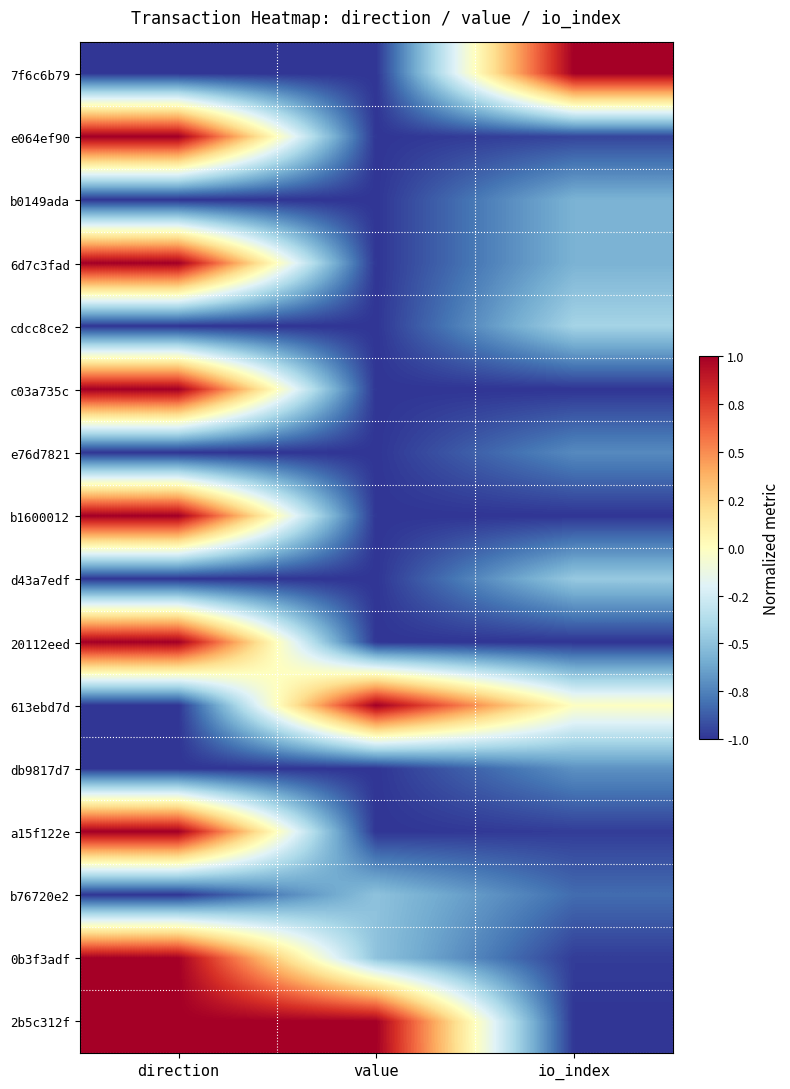

Reading left to right, transcribe all the data shown in this chart.

7f6c6b79: direction=0.0	value=0.0	io_index=1.0
e064ef90: direction=1.0	value=0.0	io_index=0.0
b0149ada: direction=0.0	value=0.0	io_index=0.2
6d7c3fad: direction=1.0	value=0.0	io_index=0.2
cdcc8ce2: direction=0.0	value=0.0	io_index=0.3
c03a735c: direction=1.0	value=0.0	io_index=0.0
e76d7821: direction=0.0	value=0.0	io_index=0.1
b1600012: direction=1.0	value=0.0	io_index=0.0
d43a7edf: direction=0.0	value=0.0	io_index=0.3
20112eed: direction=1.0	value=0.0	io_index=0.0
613ebd7d: direction=0.0	value=1.0	io_index=0.5
db9817d7: direction=0.0	value=0.0	io_index=0.2
a15f122e: direction=1.0	value=0.0	io_index=0.0
b76720e2: direction=0.0	value=0.2	io_index=0.1
0b3f3adf: direction=1.0	value=0.2	io_index=0.0
2b5c312f: direction=1.0	value=1.0	io_index=0.0